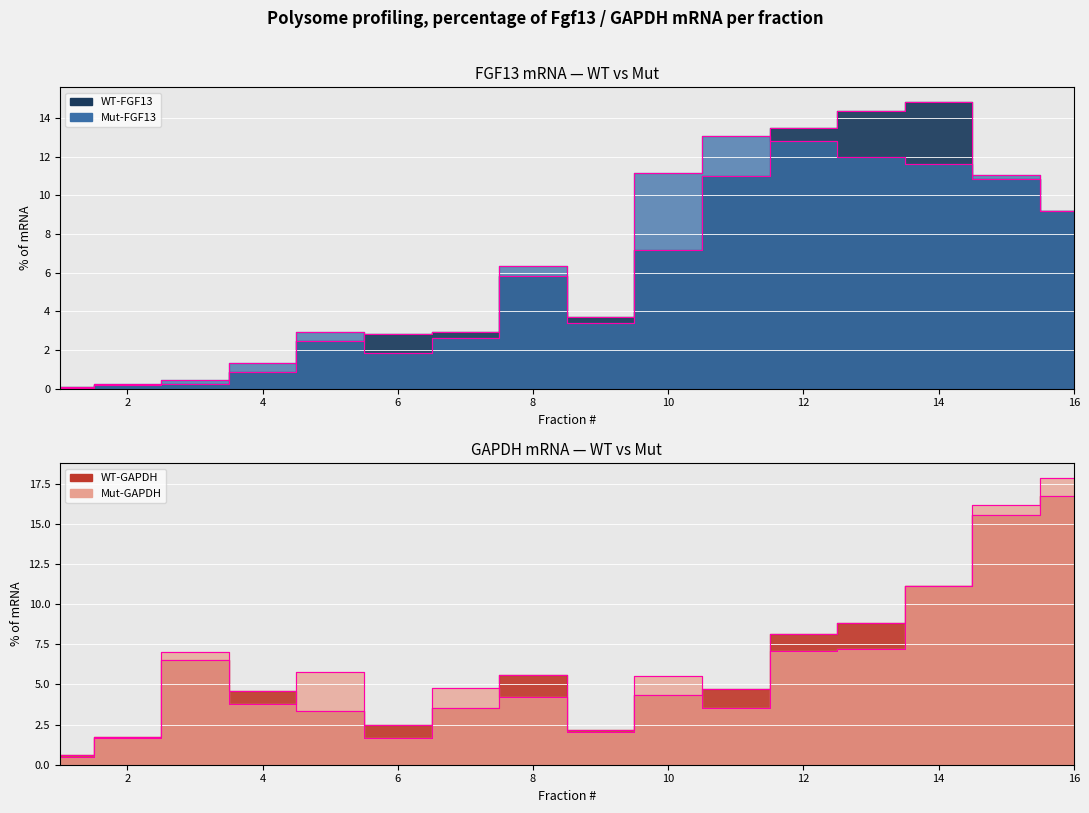

What is the sum of the Mut-FGF13 values at 12 and 4?

14.1